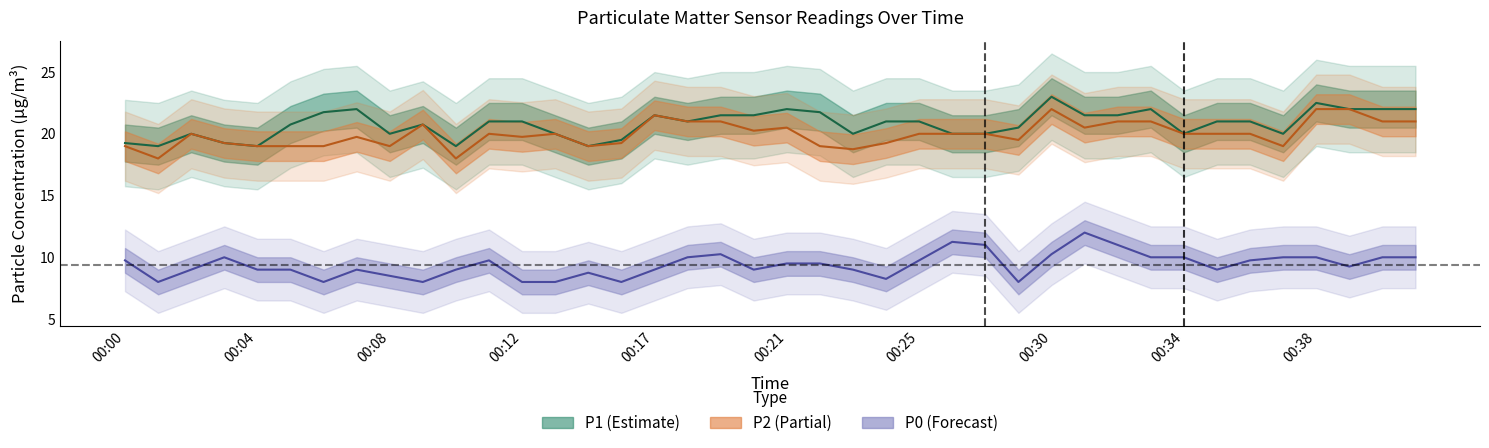

Which category has the lowest value in the P1 series?

00:01